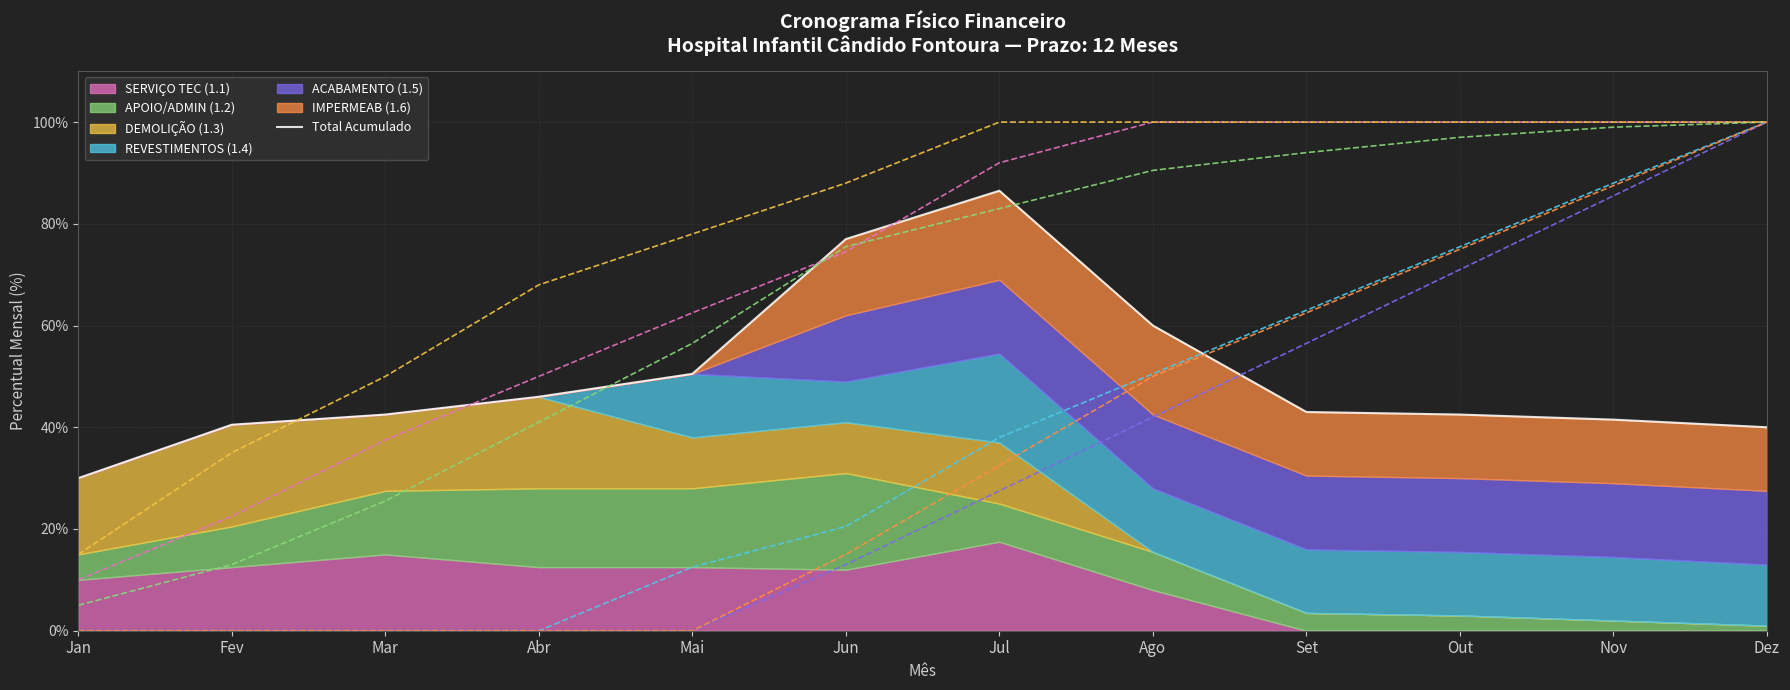

What is the value of the 7th point from the left?

0.9